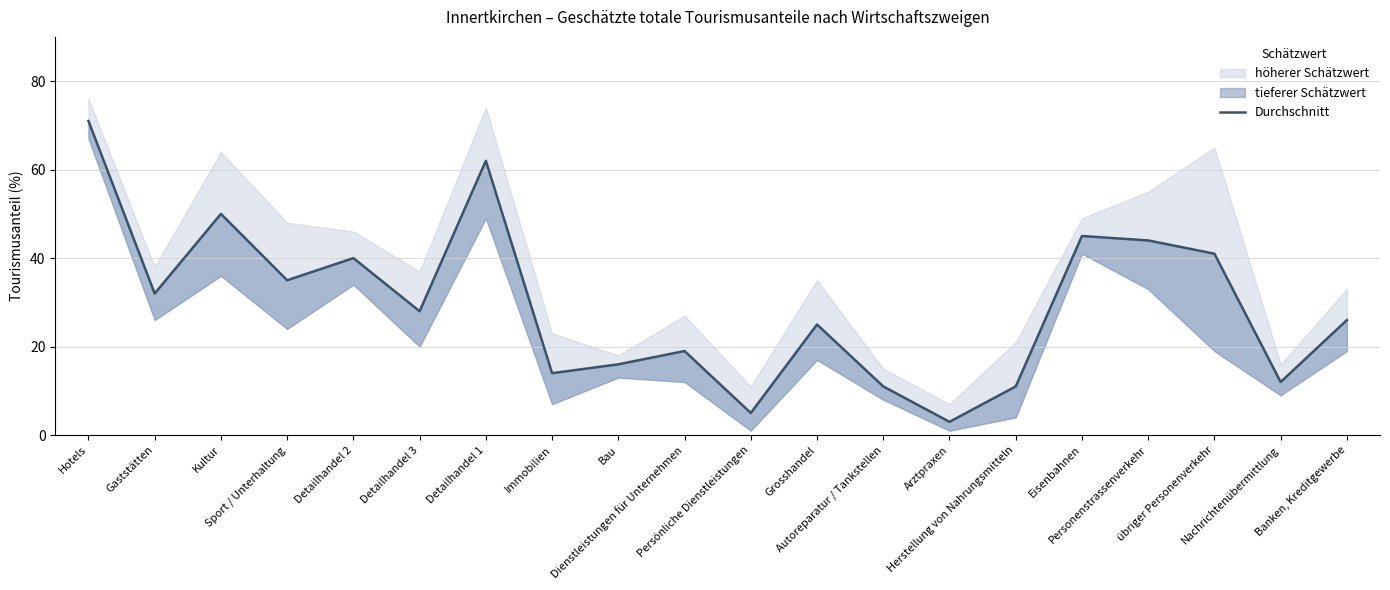

How many points are higher than both their immediate neighbors (excluding endpoints)?

6